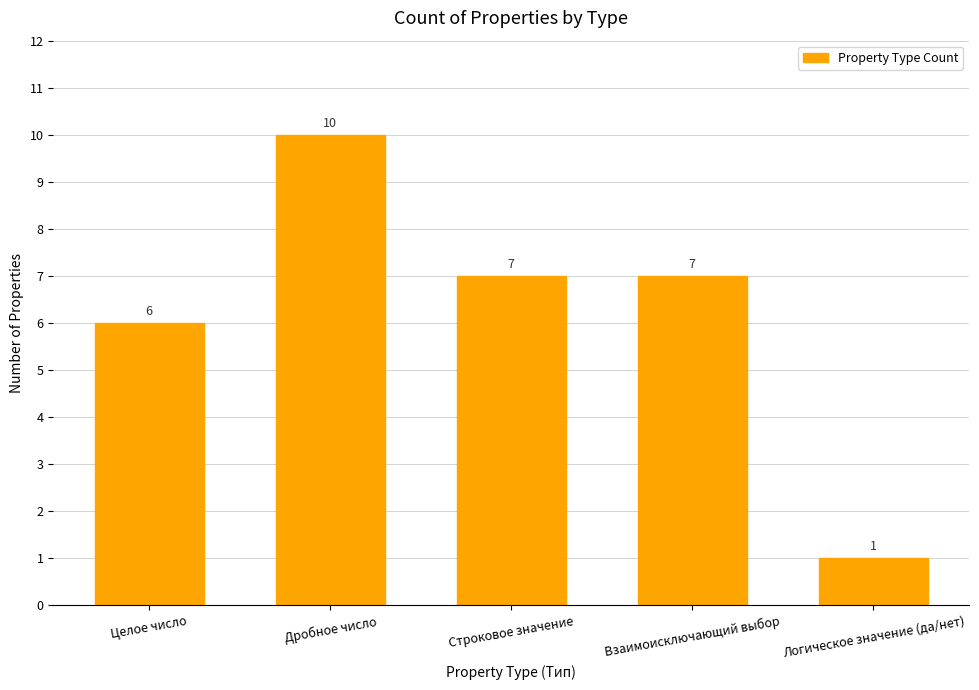

Read the value at Логическое значение (да/нет).

1